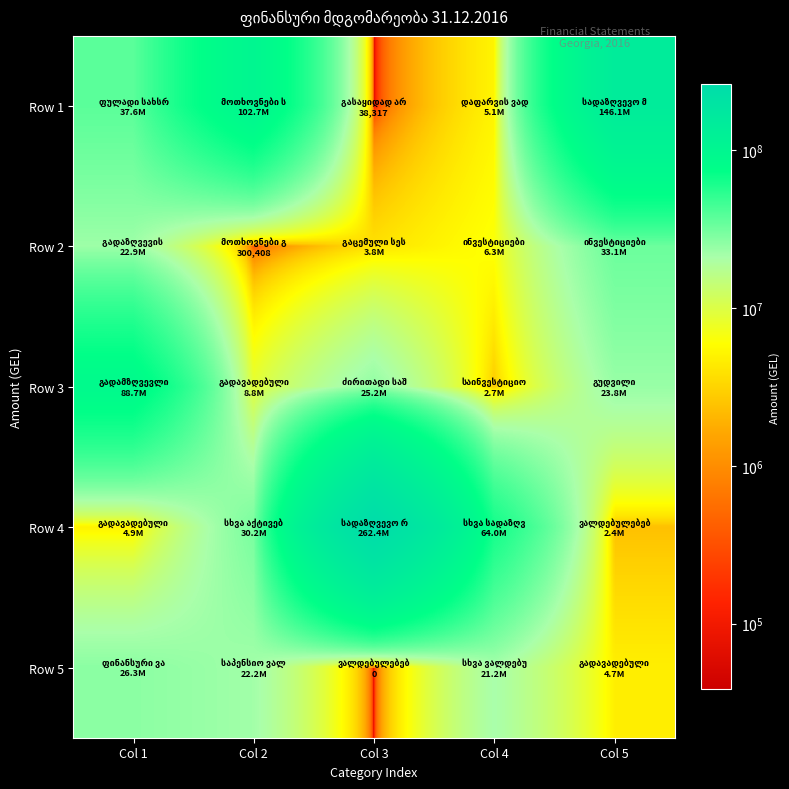

Reading left to right, what are all the values shown in this chart?

Row 1: Col 1=37630279.4	Col 2=102666900.6	Col 3=38317.4	Col 4=5096570.3	Col 5=146107993.8
Row 2: Col 1=22929917.0	Col 2=300408.1	Col 3=3824896.7	Col 4=6258723.1	Col 5=33112540.2
Row 3: Col 1=88697687.6	Col 2=8776774.5	Col 3=25186525.0	Col 4=2732125.4	Col 5=23807027.9
Row 4: Col 1=4898289.1	Col 2=30231117.7	Col 3=262397189.9	Col 4=64022568.5	Col 5=2364008.2
Row 5: Col 1=26266793.4	Col 2=22221101.6	Col 3=0.0	Col 4=21151439.1	Col 5=4710365.0